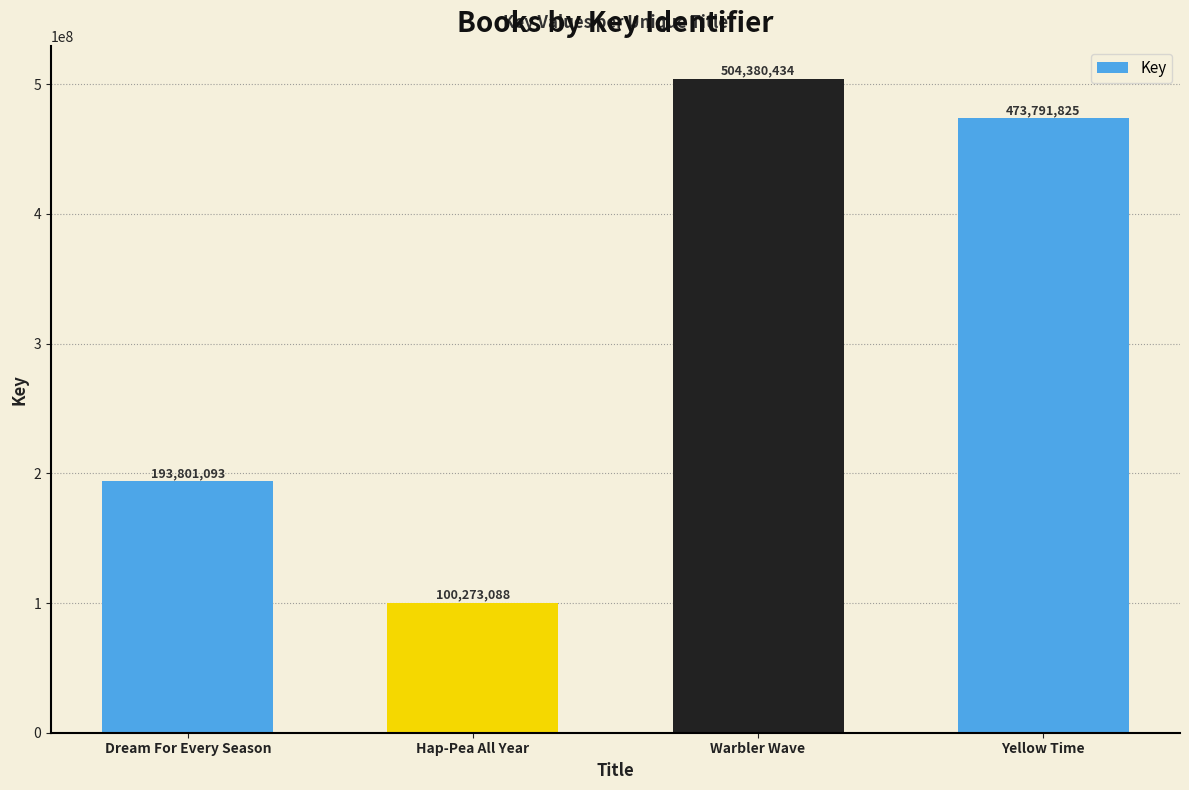

True or false: the data shows 100273088 at Hap-Pea All Year.

True